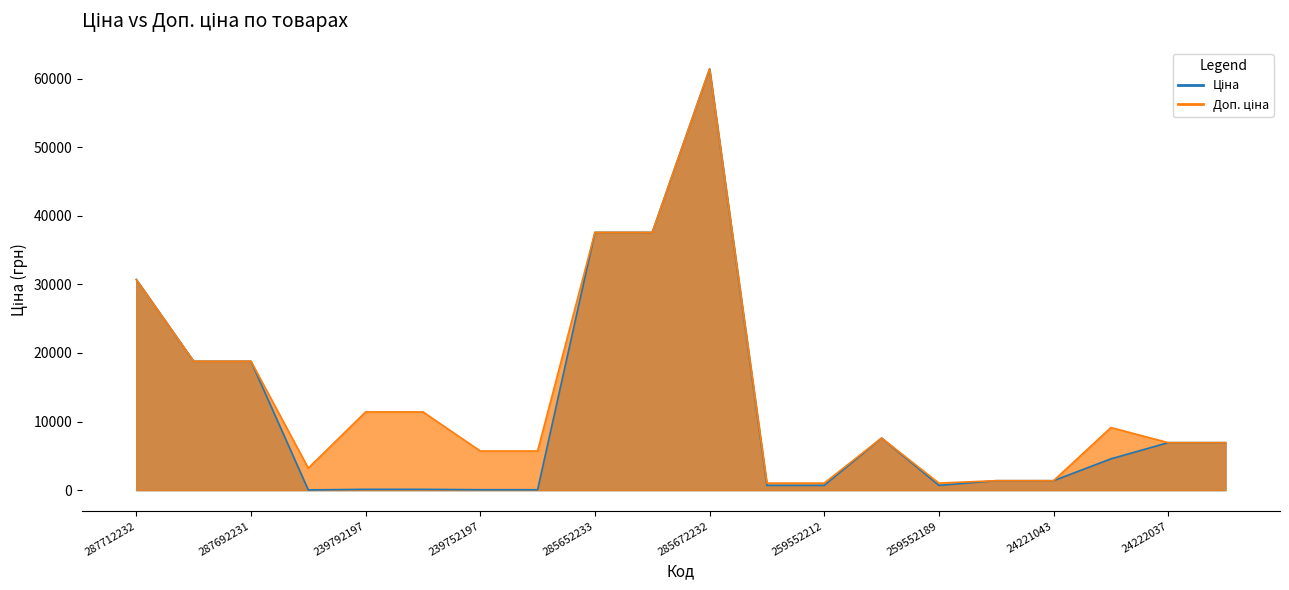

At which label does Доп. ціна reach its peak?

285672232